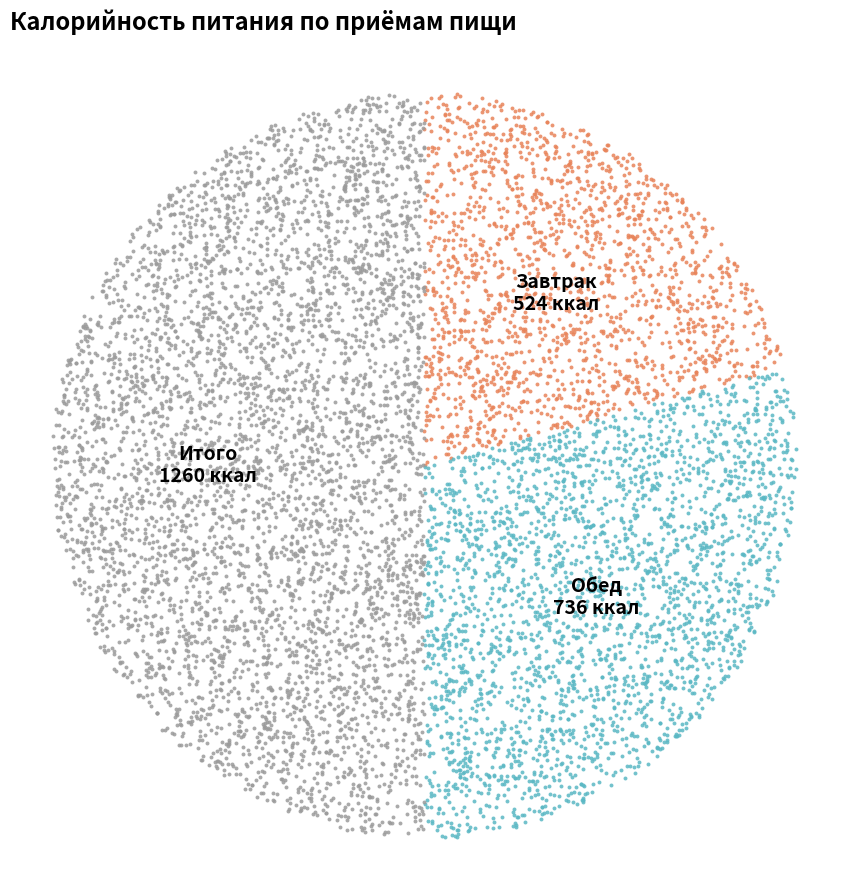

How much of the chart is everything except Обед?

70.8%